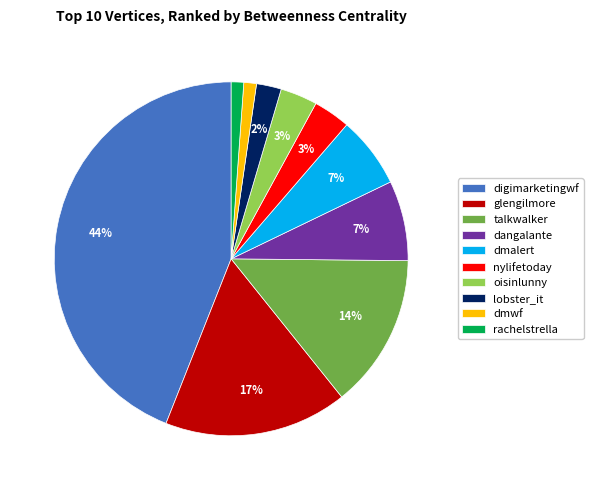

Which category has the biggest portion of the pie?

digimarketingwf